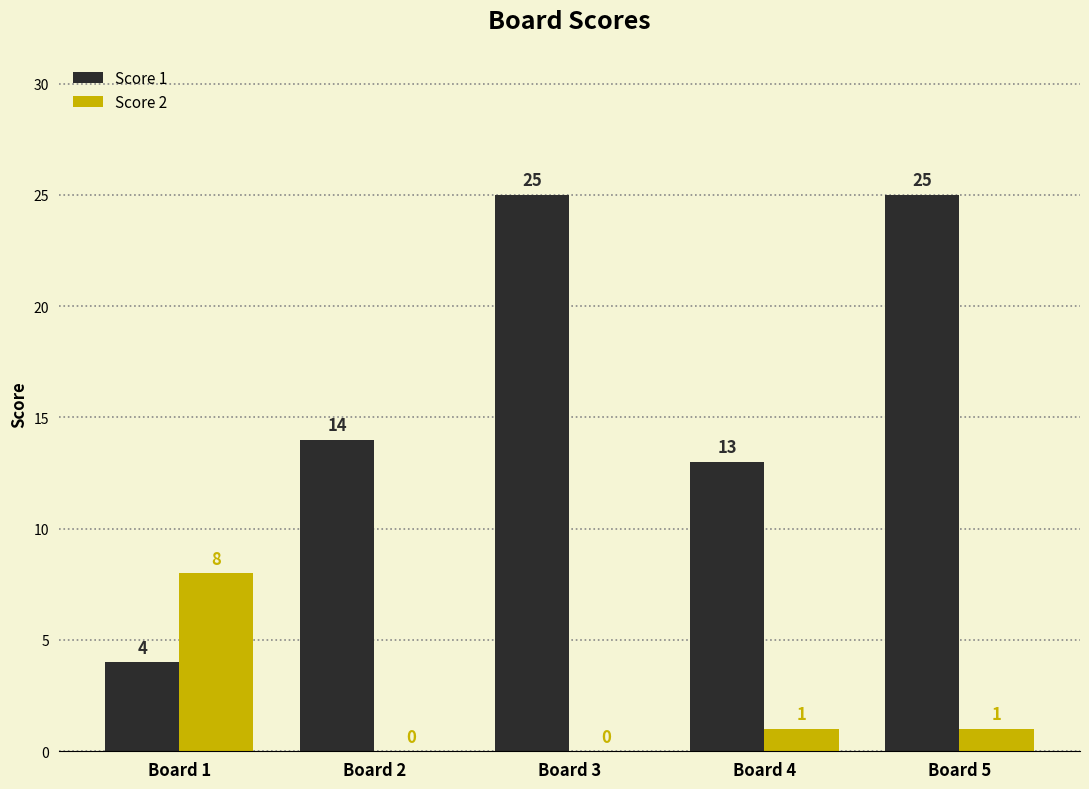

Is it true that Score 2 equals 1 at Board 5?

True